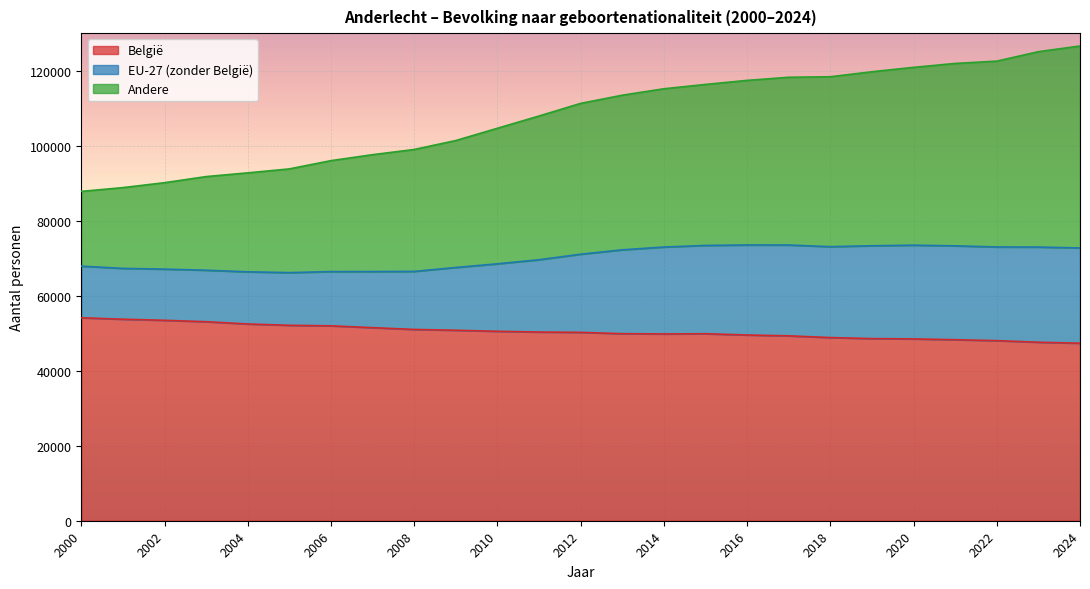

What is the sum of all België values?

1260645